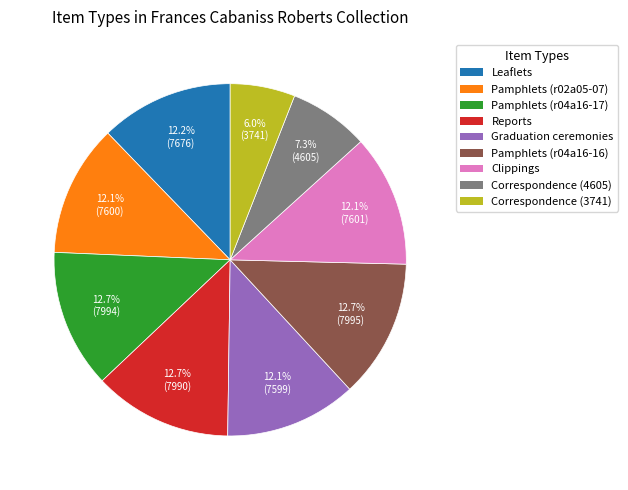

Is Pamphlets (r04a16-17) the majority of the pie?

No